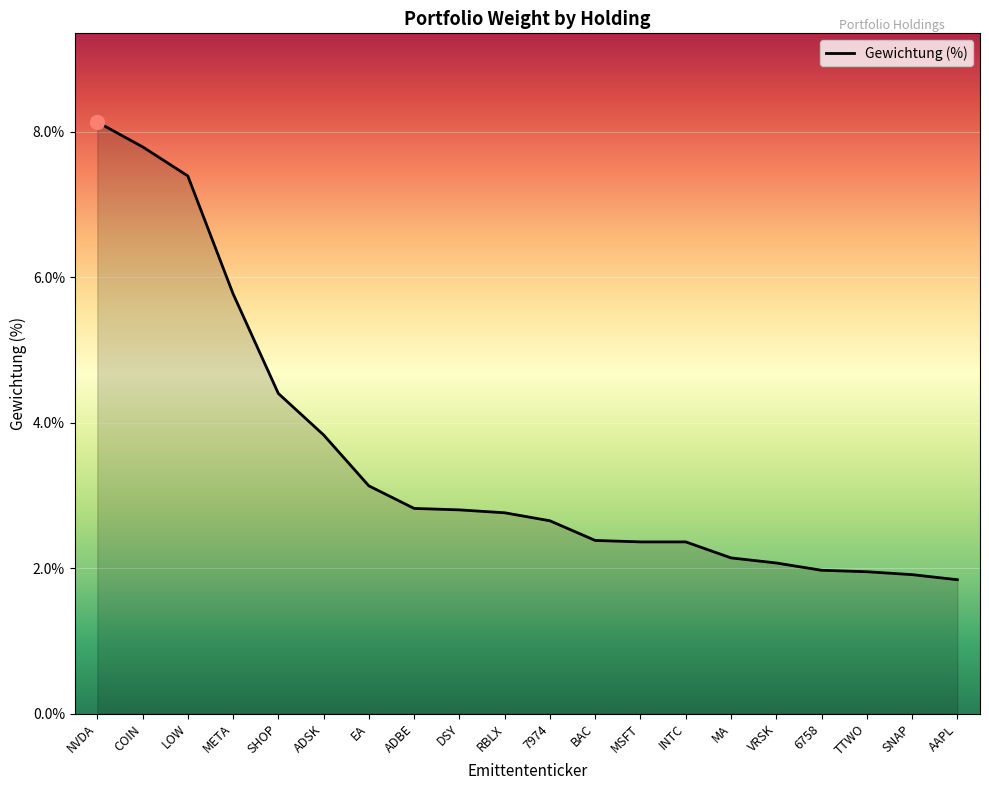

What position from the right is INTC?

7